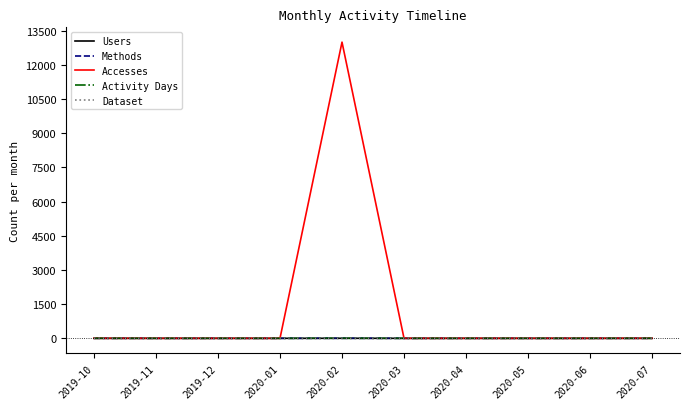

Is this an area chart (filled region under the line)?

No